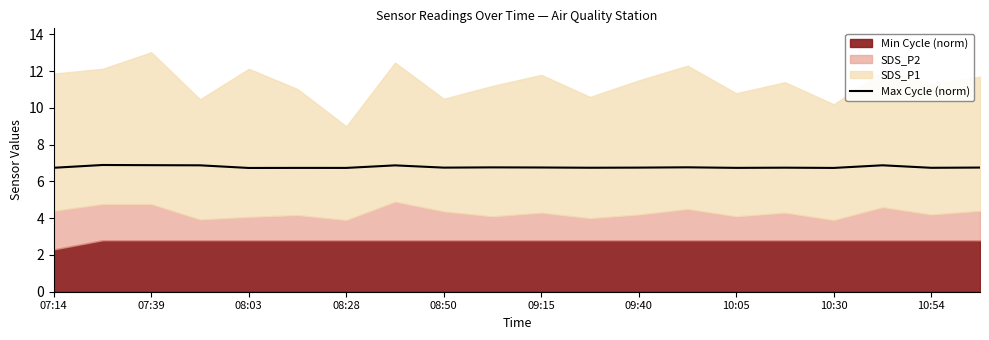

Is it true that Max Cycle (norm) equals 6.7 at 10:54?

True